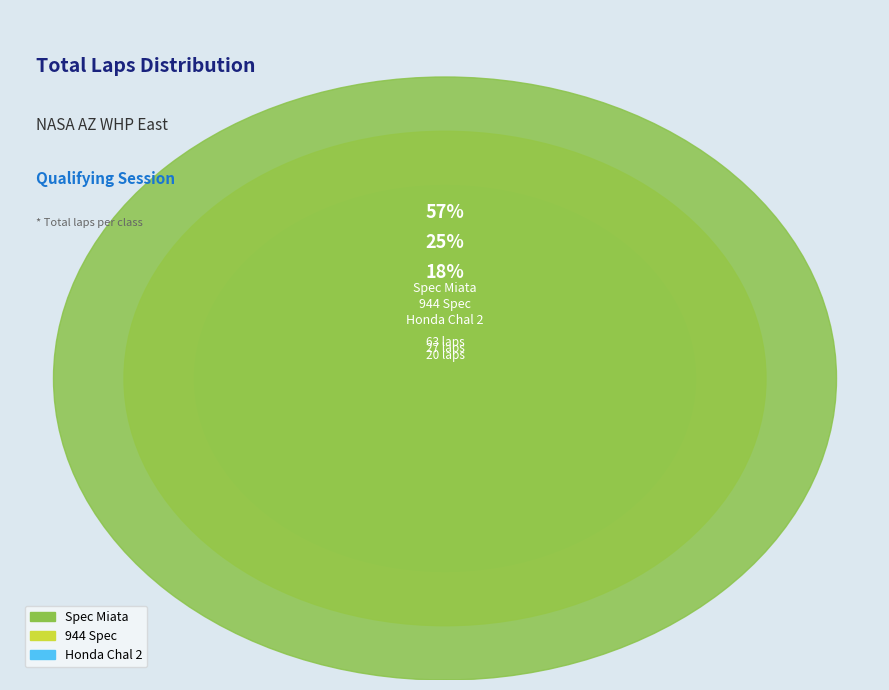

Is the sum of Honda Chal 2 and Honda Chal 2 greater than half?

No